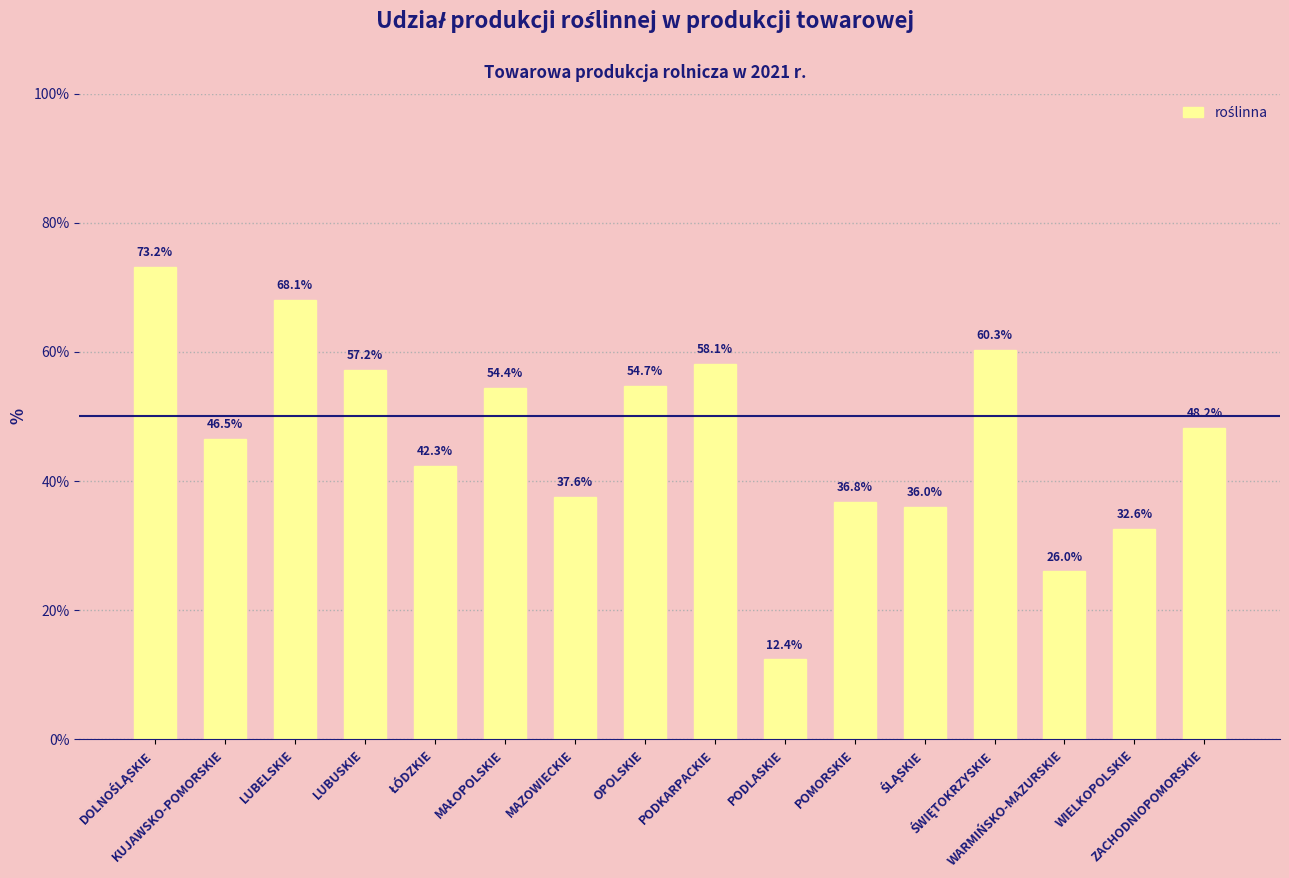

Are the bars horizontal?

No